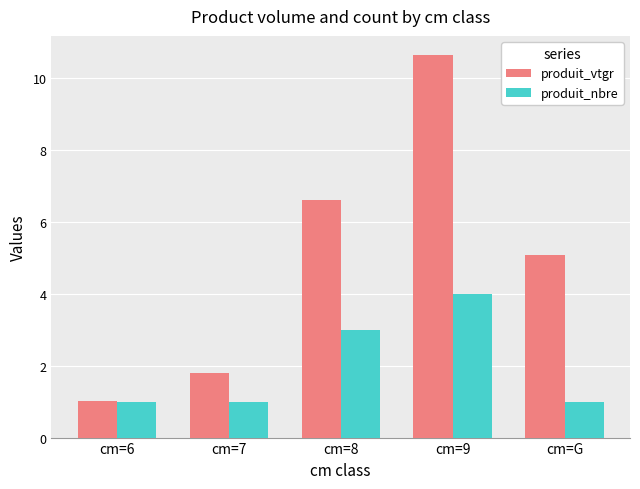

Which label corresponds to the largest value in the chart?

cm=9